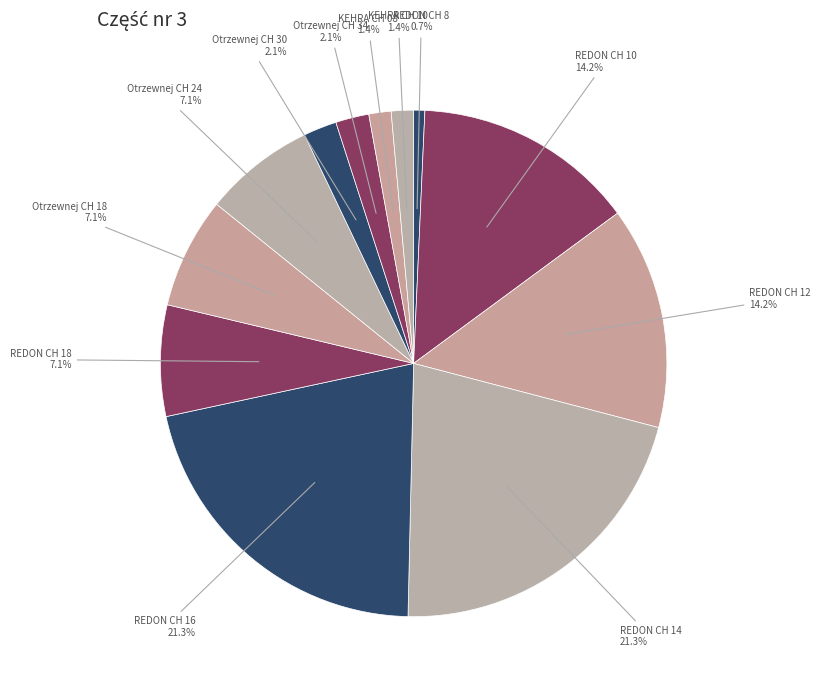

How many segments does this pie chart have?

12